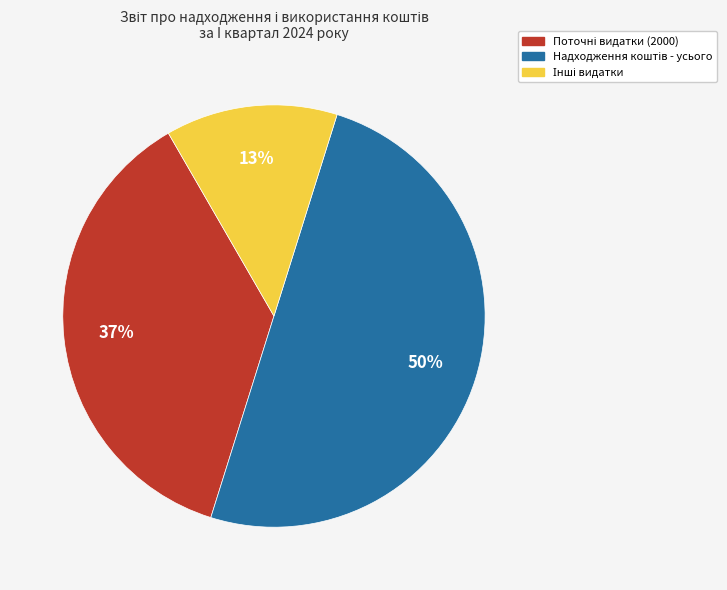

How many segments does this pie chart have?

3